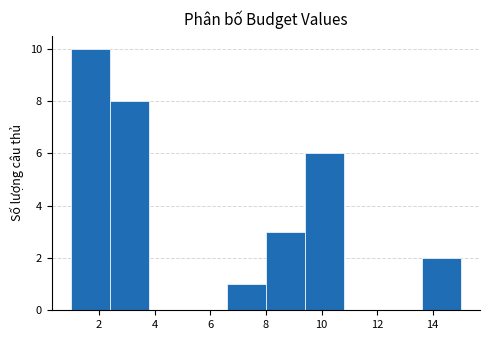

Reading left to right, transcribe this chart: for each bar, give the range it covers on the x-axis and its height. The values are not printed on the chart, so give them approximately, as read against the axis.

1.0 to 2.4: 10
2.4 to 3.8: 8
3.8 to 5.2: 0
5.2 to 6.6: 0
6.6 to 8.0: 1
8.0 to 9.4: 3
9.4 to 10.8: 6
10.8 to 12.2: 0
12.2 to 13.6: 0
13.6 to 15.0: 2